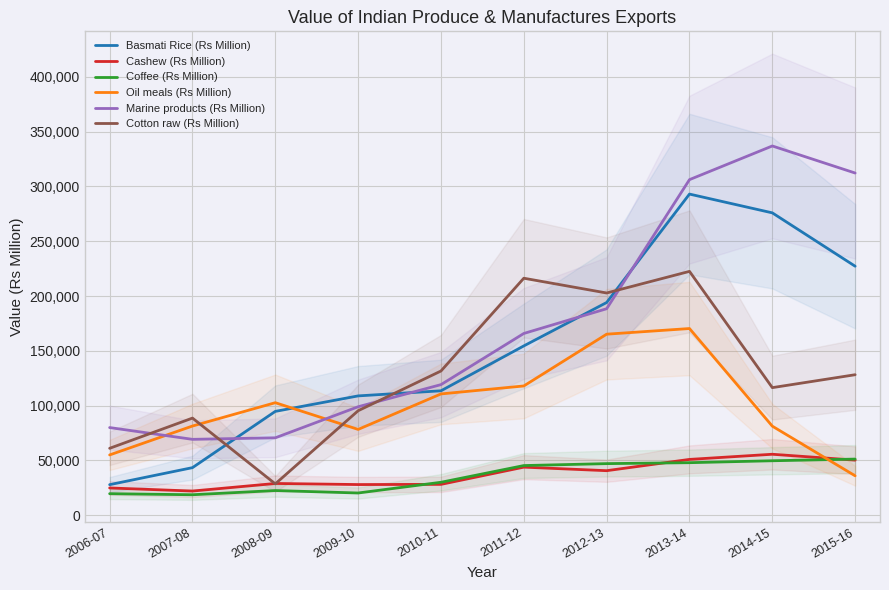

How many values in the Oil meals (Rs Million) series are below 102692?

5